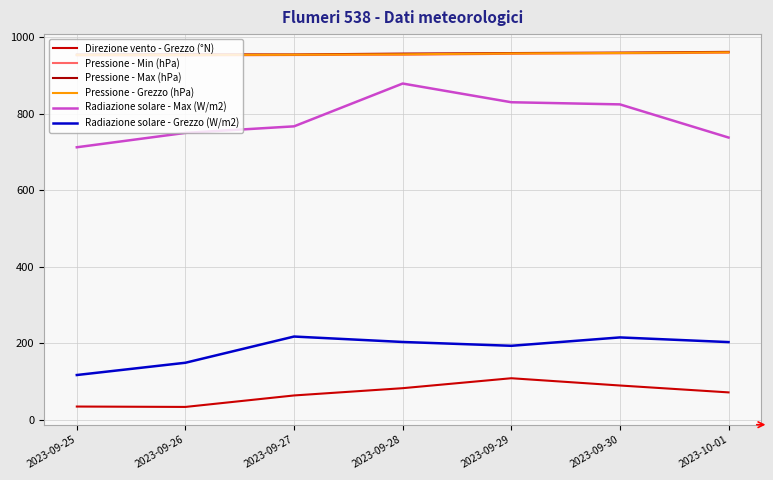

The value of Pressione - Grezzo (hPa) at 2023-09-28 is 1699.2. True or false?

False